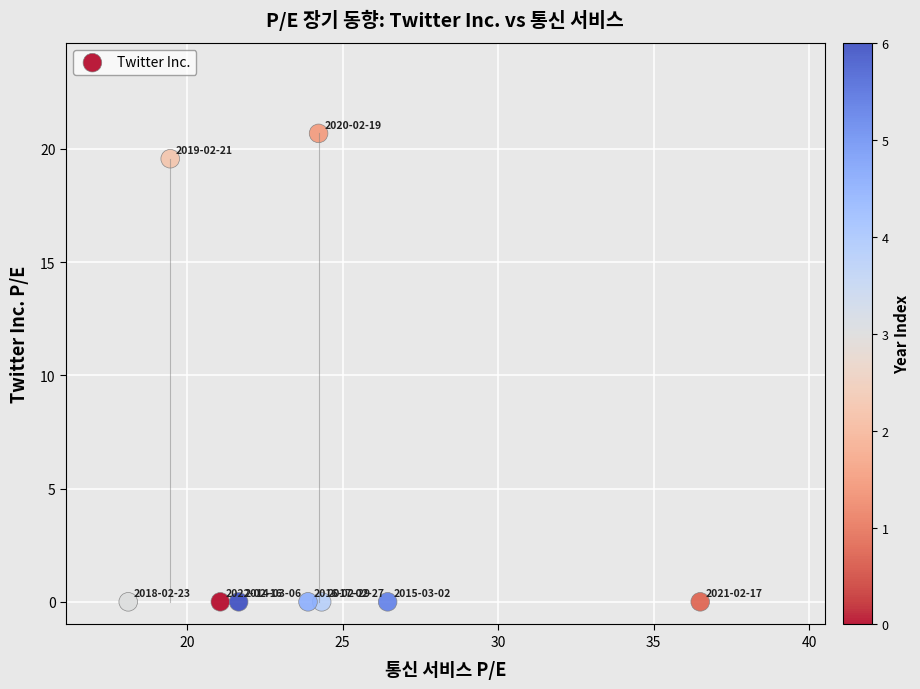

What Y value in the scatter plot is closest to 10?

19.6